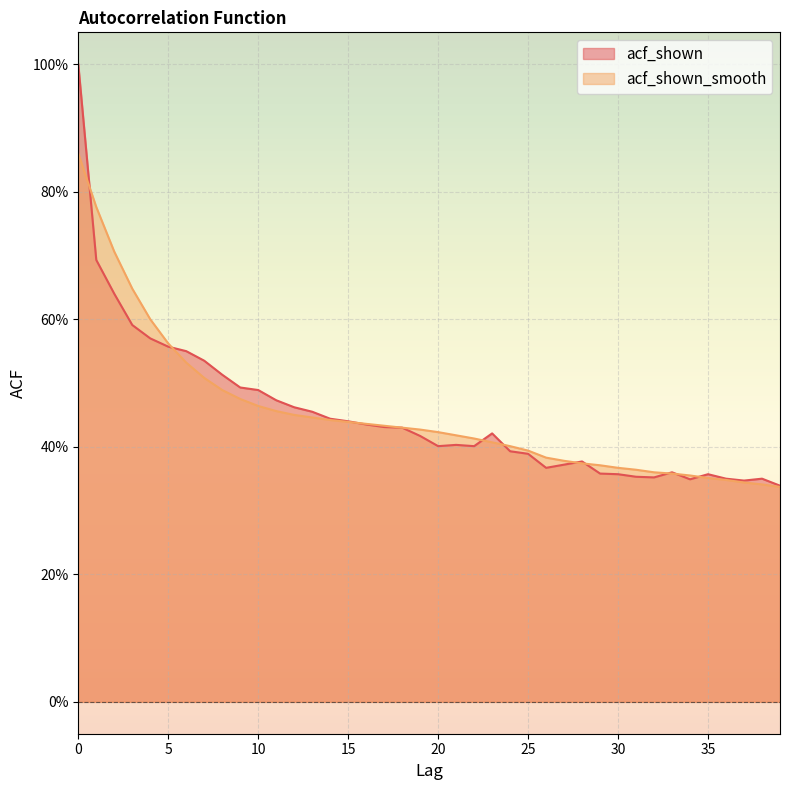

Between 14 and 22, which series saw the biggest shift?

acf_shown